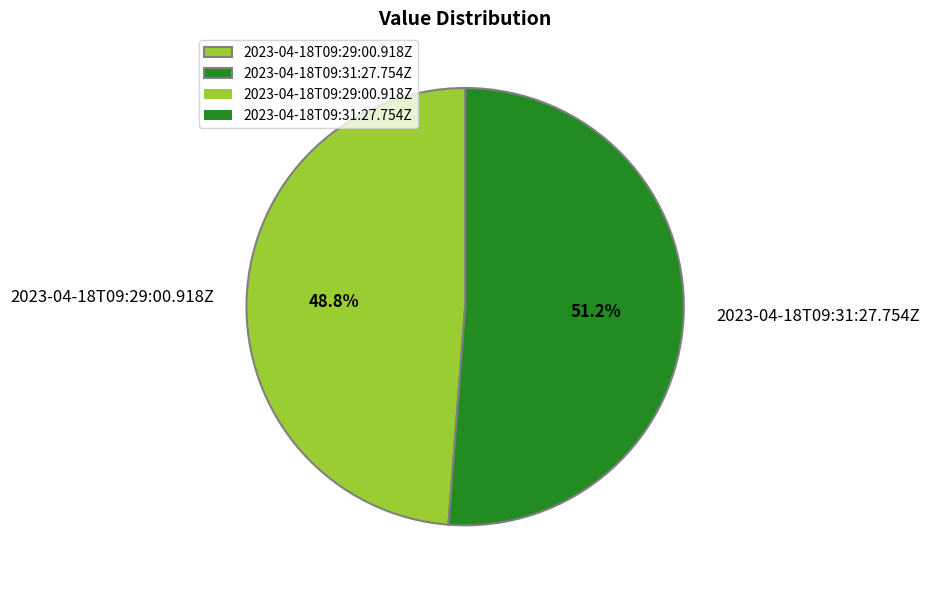

What is the largest slice in the pie chart?

2023-04-18T09:31:27.754Z